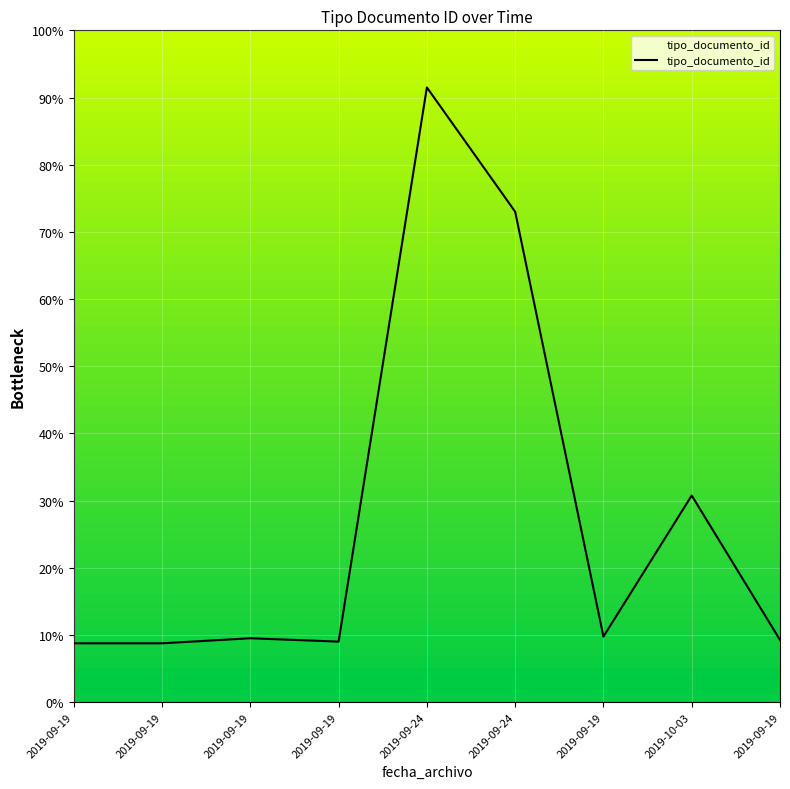

How many lines are shown in the chart?

1